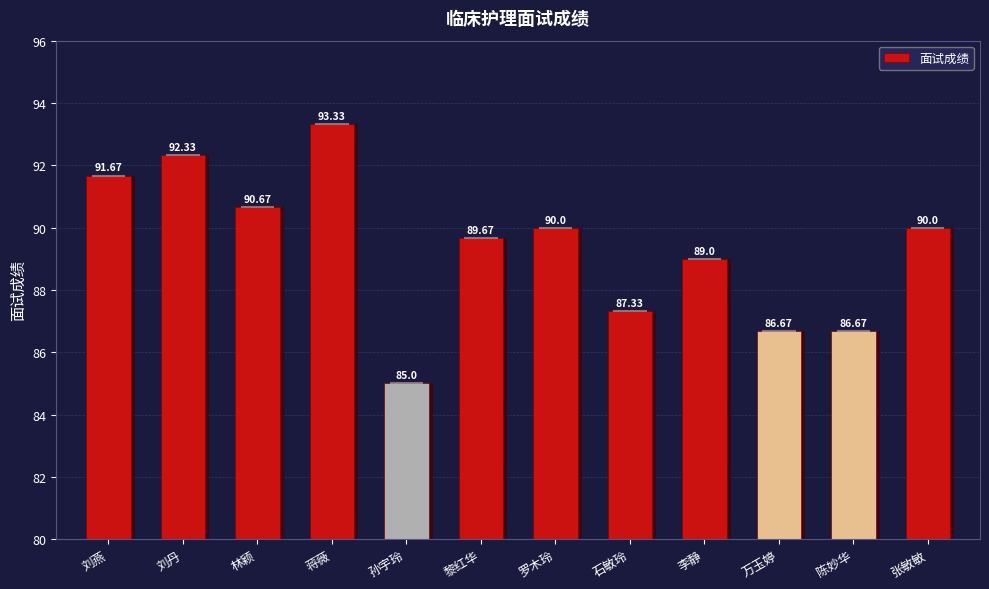

What position from the right is 李静?

4